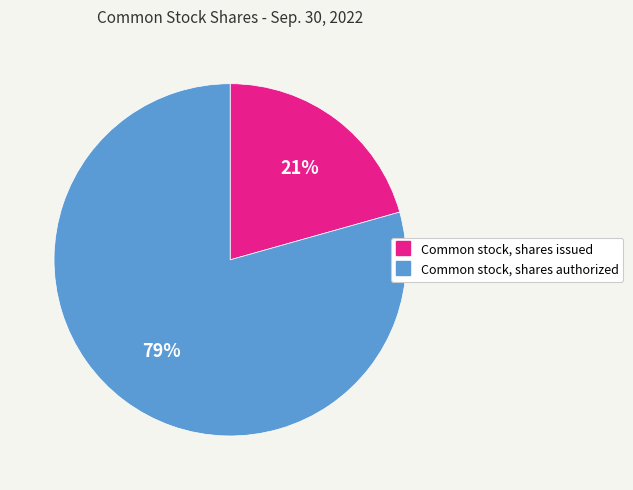

Which slice is the smallest?

Common stock, shares issued